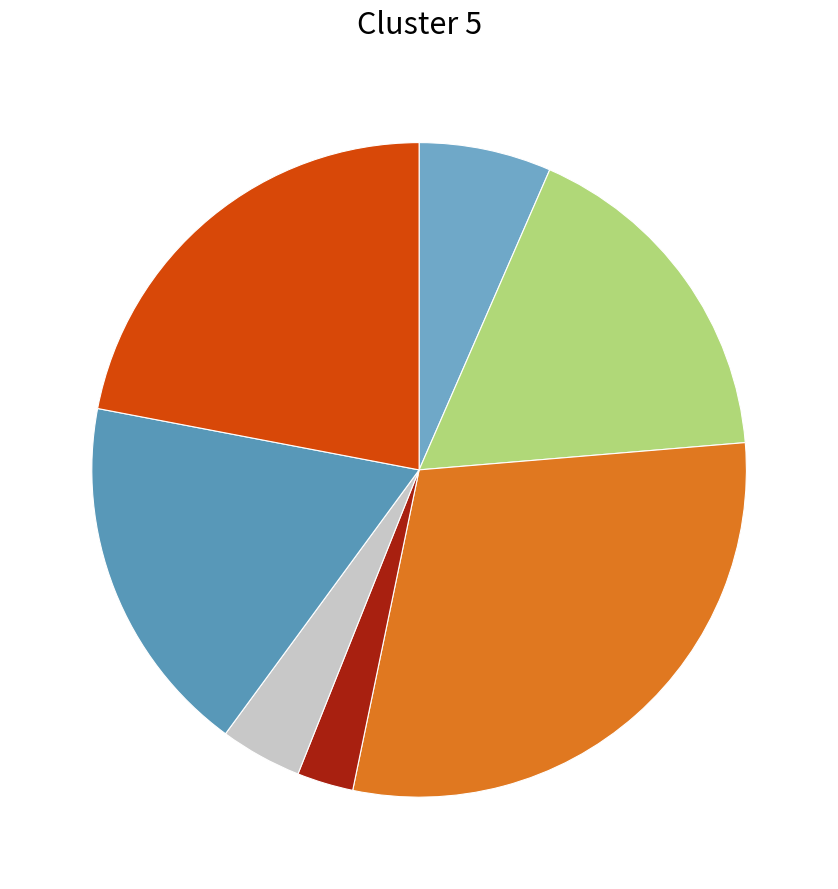

Count the number of slices in the pie.

7